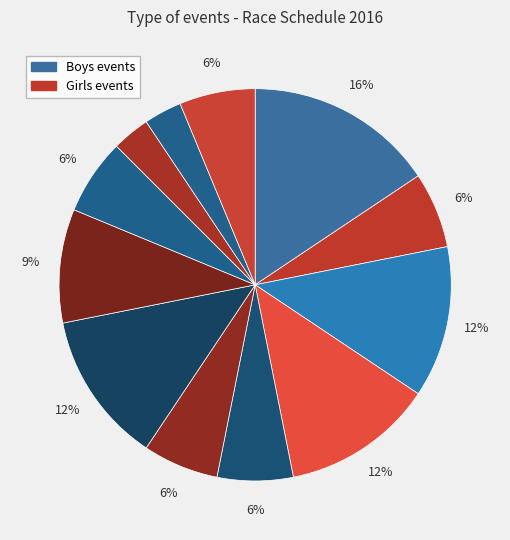

Which category has the smallest portion of the pie?

Girls N18 coxed eight